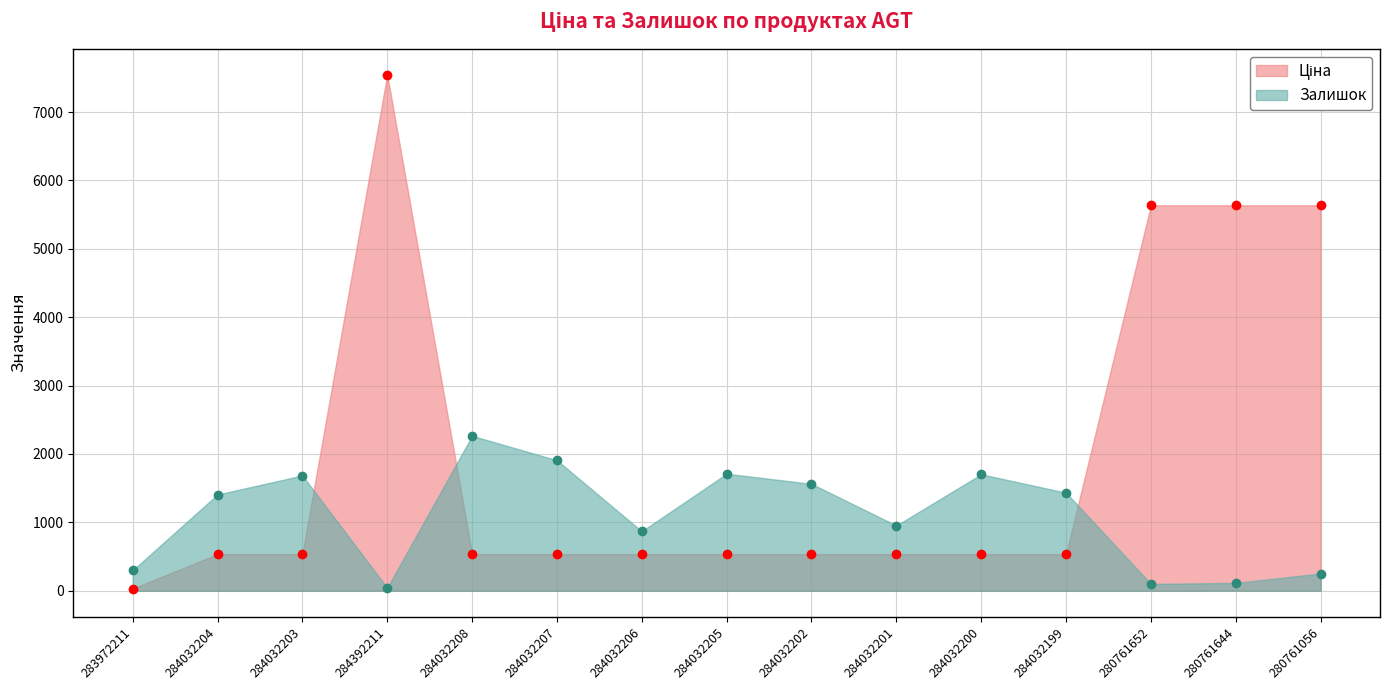

What is the value of the Залишок point at the 6th from the left?

1908.0